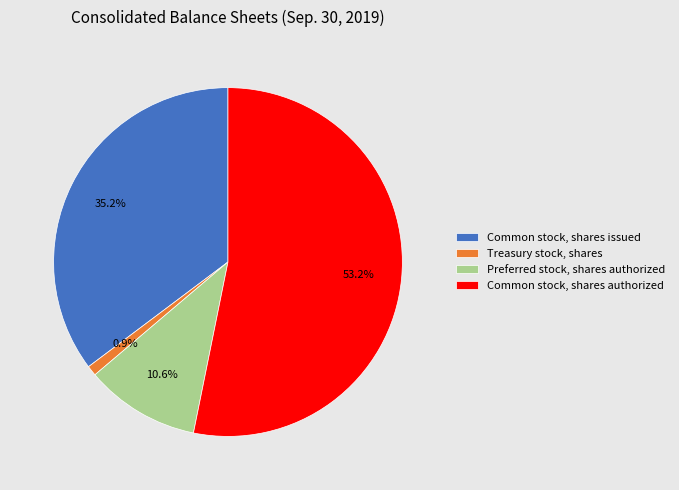

The Common stock, shares authorized slice represents 43% of the pie. True or false?

False